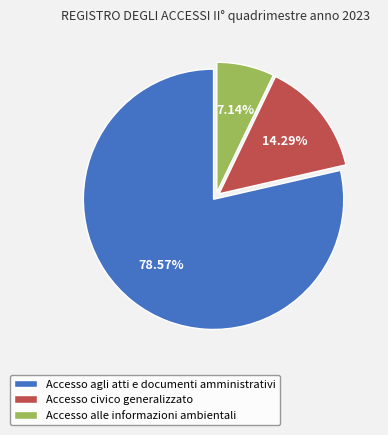

What is the smallest slice in the pie chart?

Accesso alle informazioni ambientali